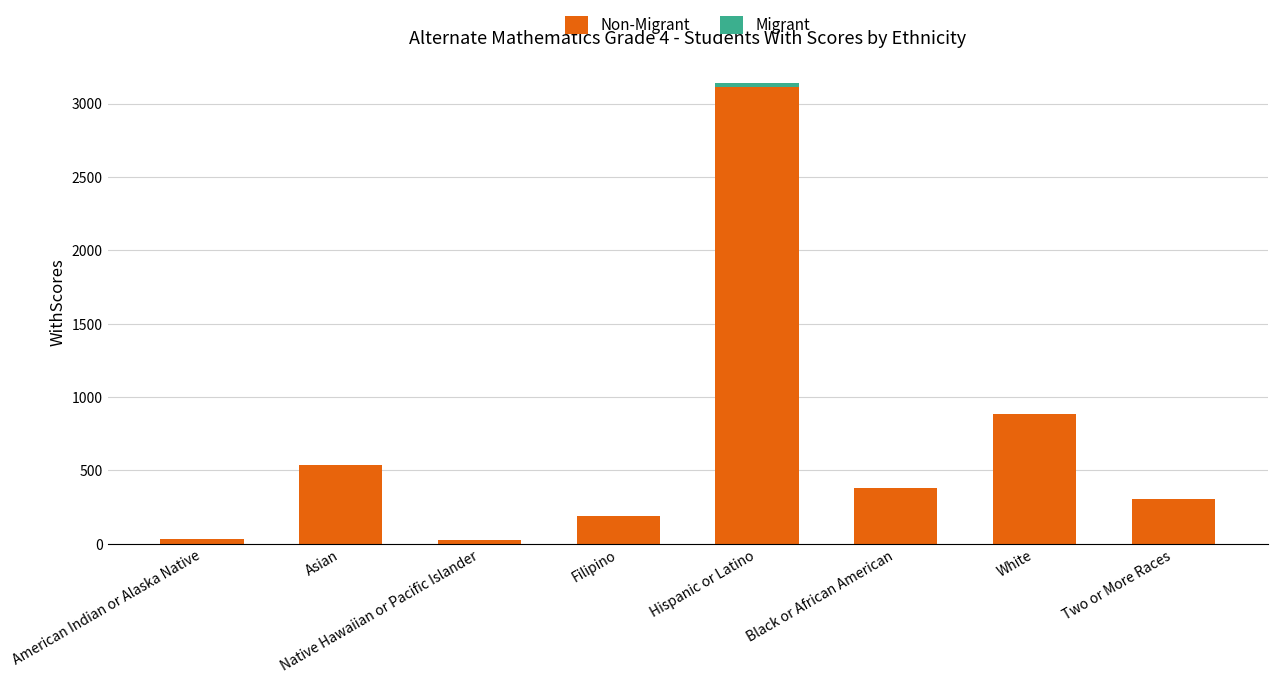

At which category is the sum across all series the highest?

Hispanic or Latino